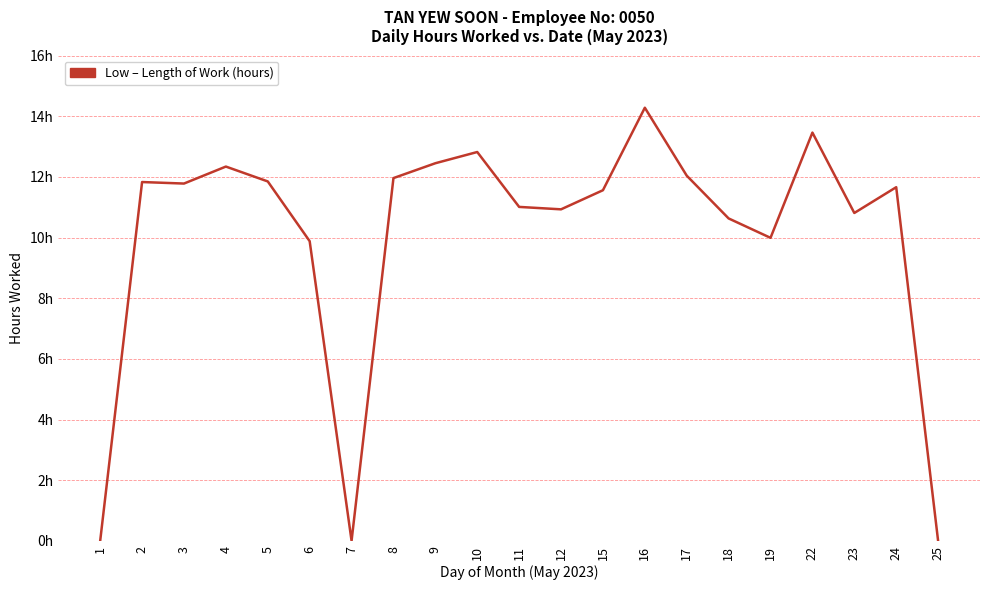

At which category does the chart reach its minimum across all series?

1